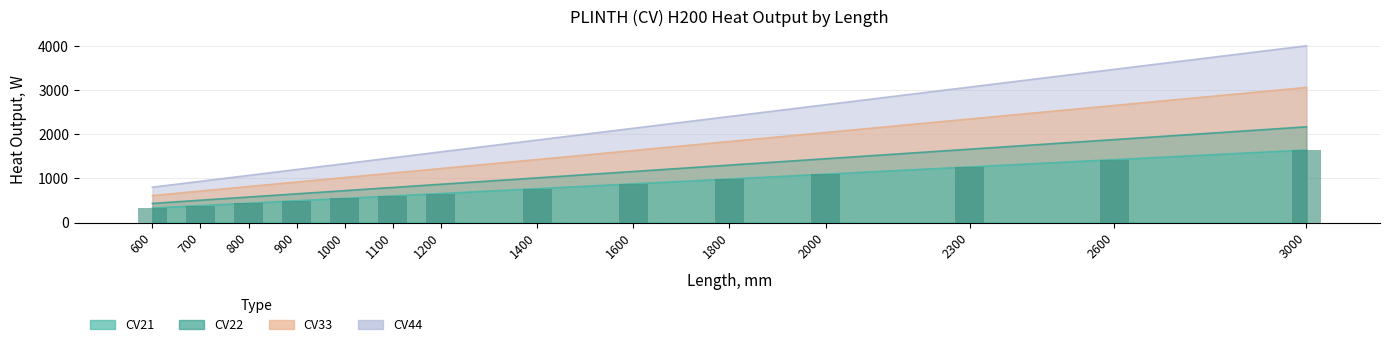

How many bars are there in total?

14